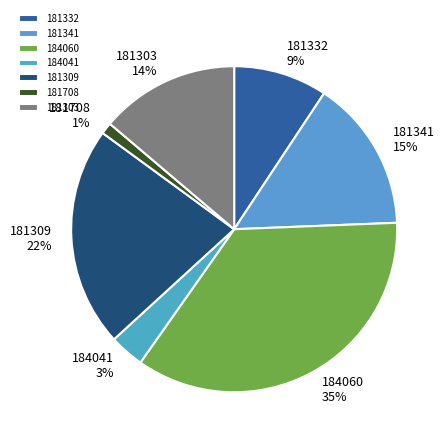

To the nearest percent, what is the combined percentage of 181708 and 181303?

15%